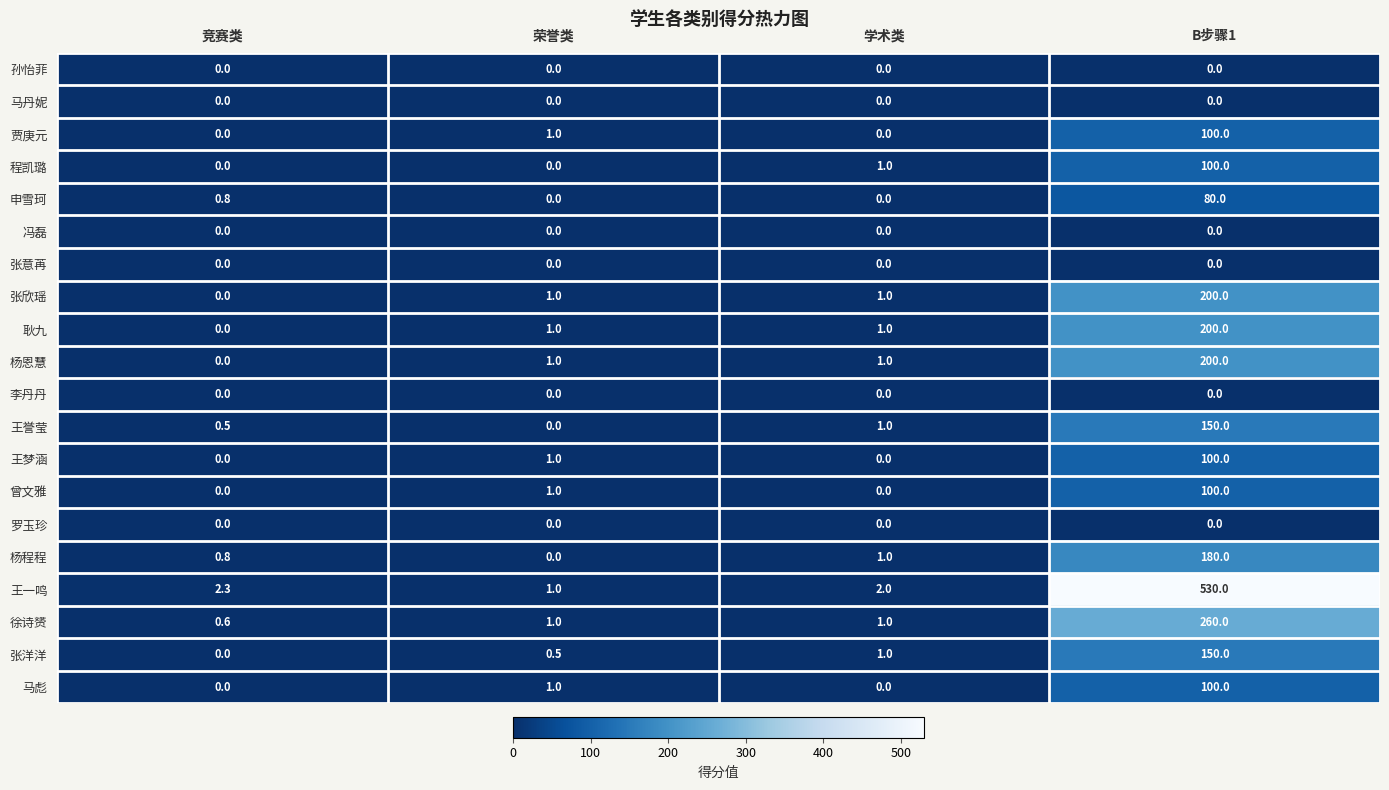

True or false: 徐诗赟 has a value of 151.9 at B步骤1.

False